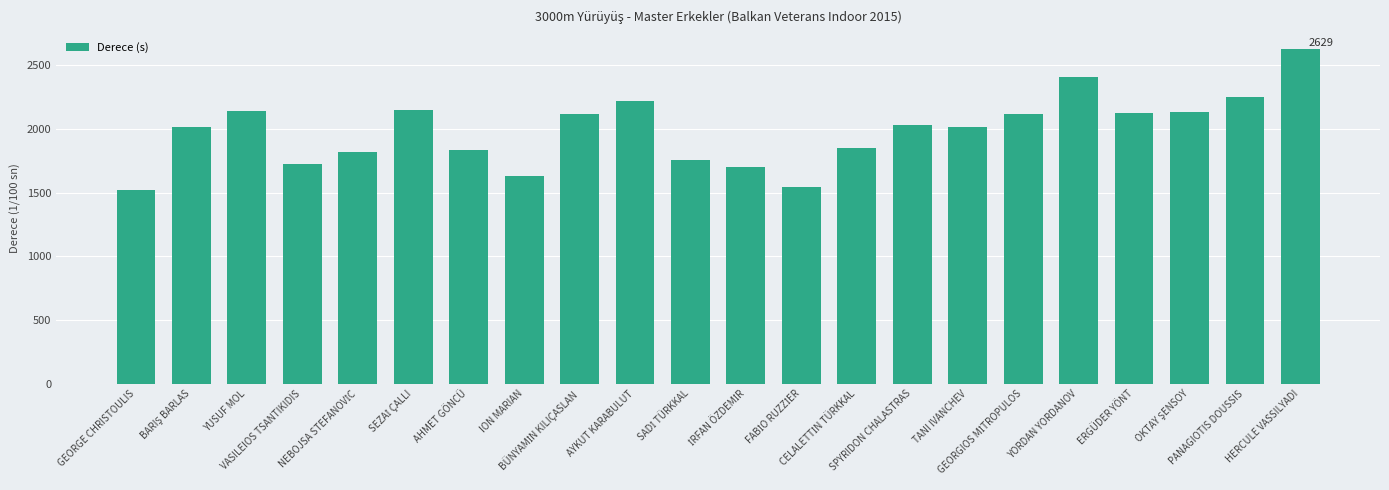

What is the minimum value shown in the chart?

1524.7